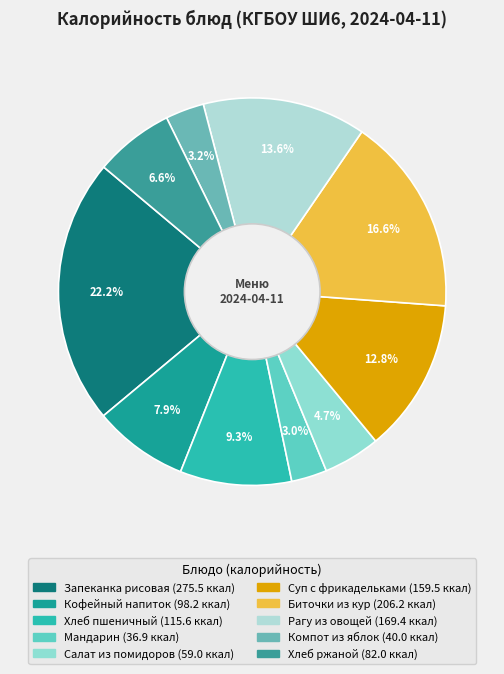

Does any single category account for the majority?

No